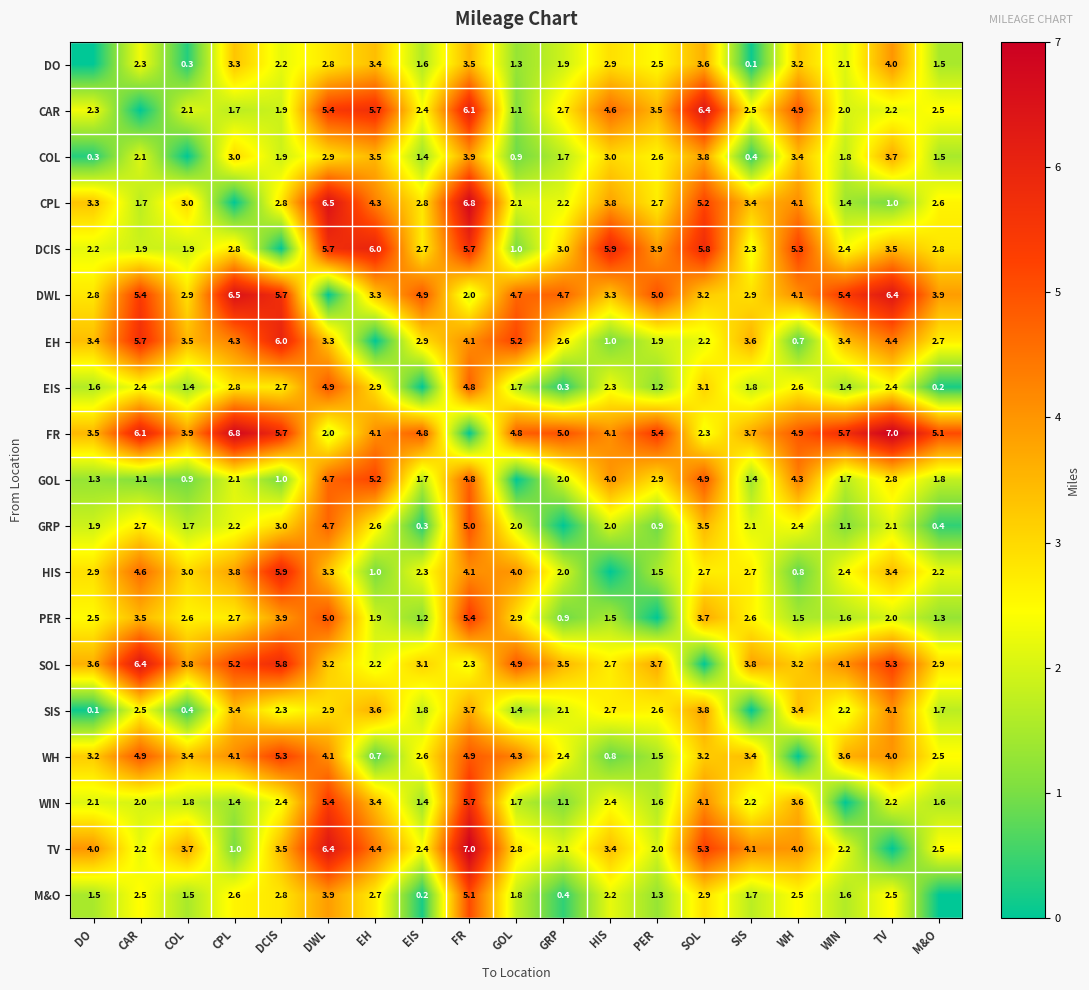

What is the difference between the DCIS values at SIS and SOL?

3.5